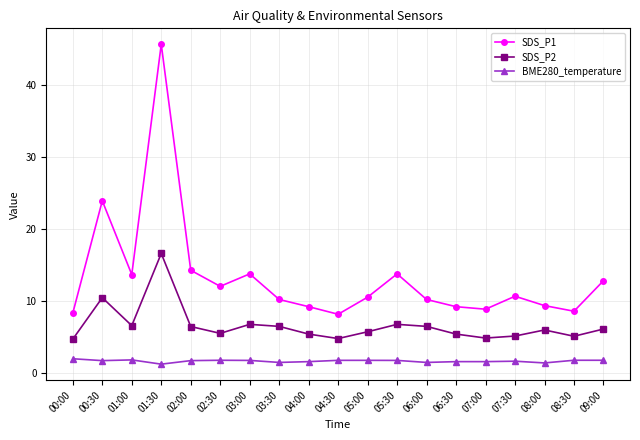

What is the label of the 8th point from the right?

05:30